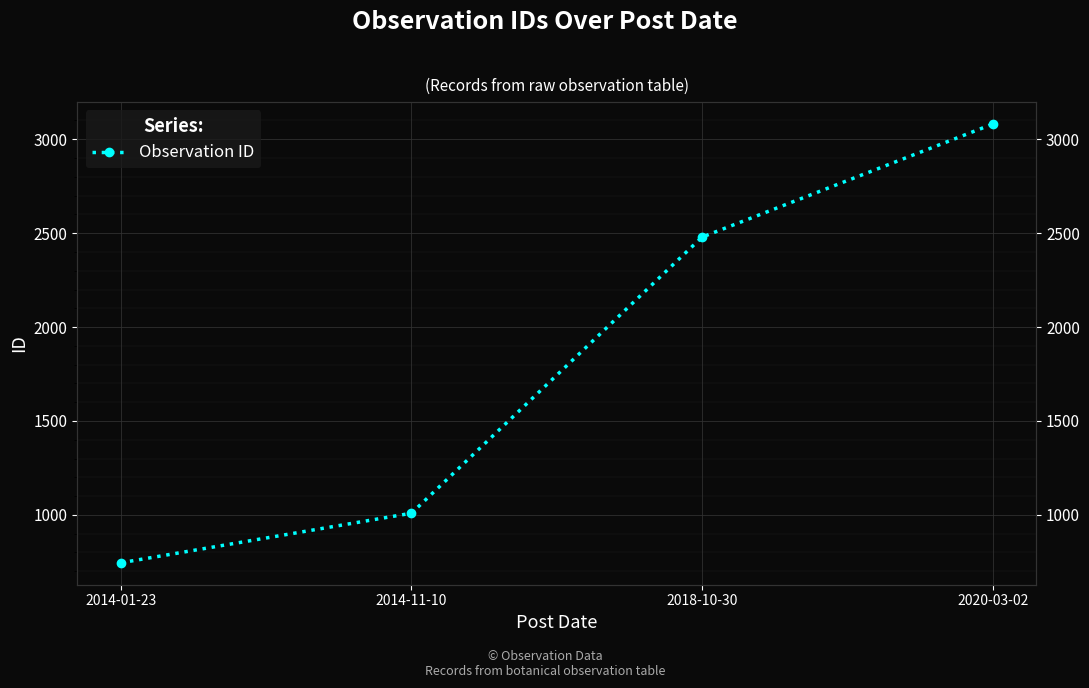

At which label is the value closest to 1913?

2018-10-30